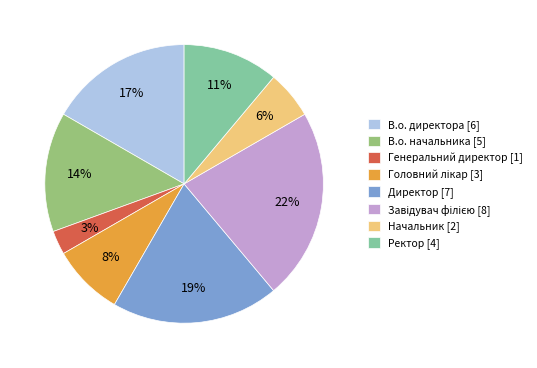

How many slices are in this pie chart?

8